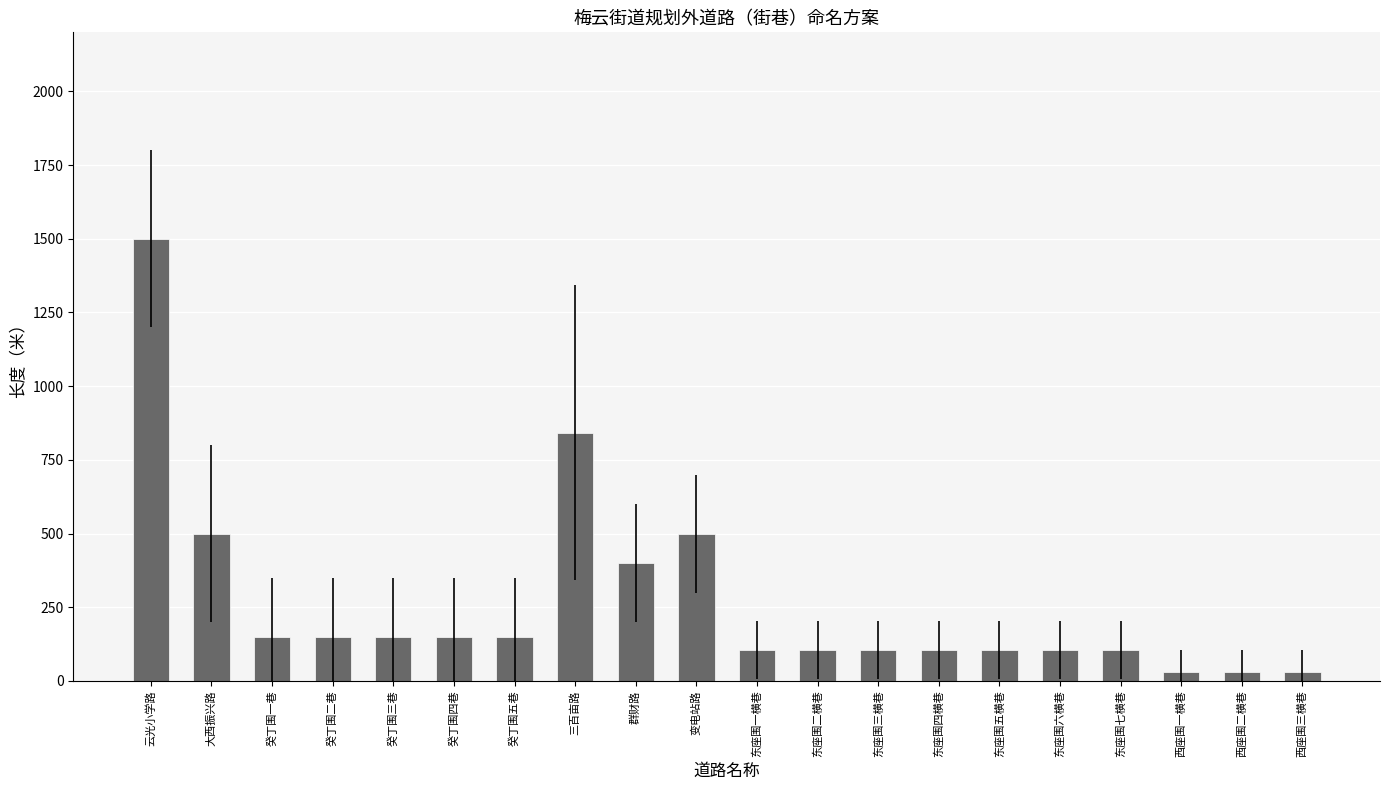

What value does the data have at 东座围六横巷?

105